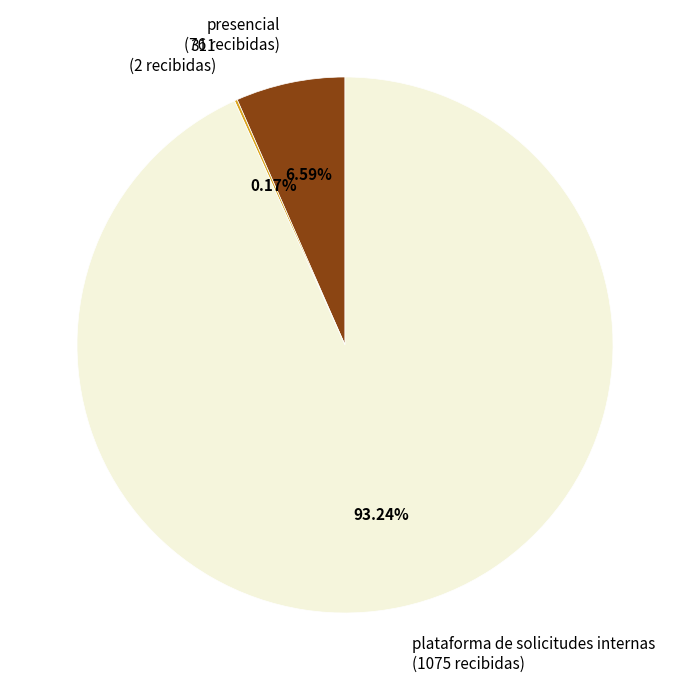

What is the ratio of the value at plataforma de solicitudes internas (1075 recibidas) to the value at presencial (76 recibidas)?

14.1